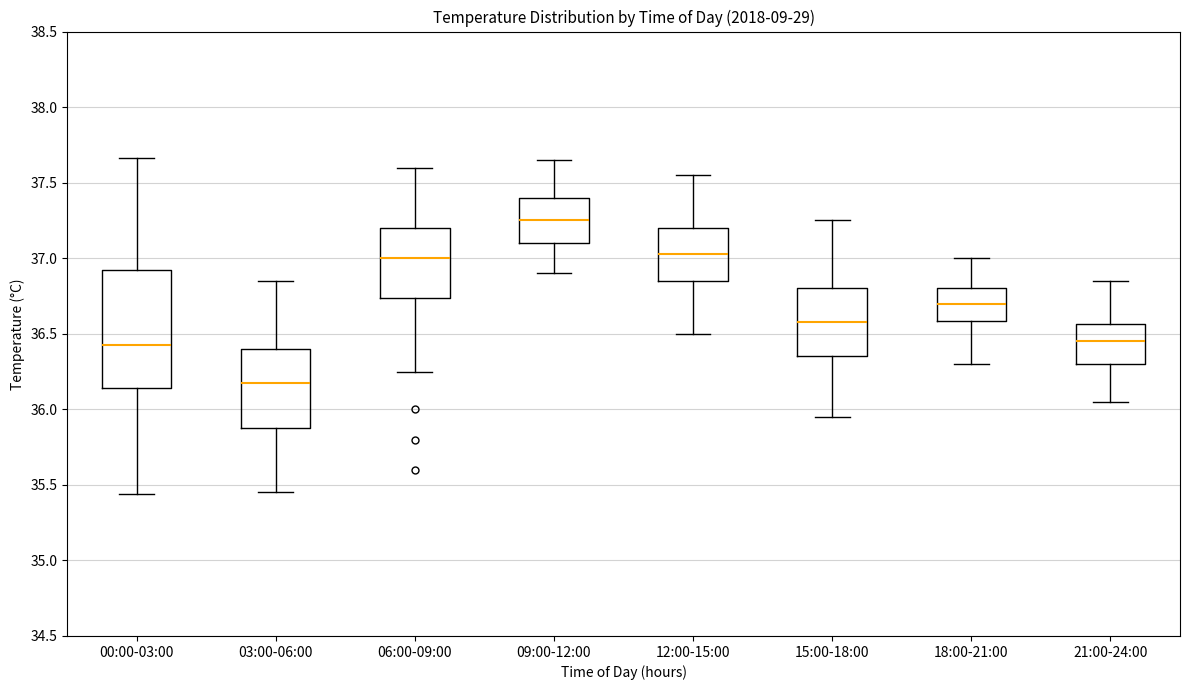

Reading left to right, read every box against the y-axis: the position of its median line, the range the box covers, and the ends of its whiskers. The values are not printed on the chart, so give them approximately, as read against the axis.

00:00-03:00: median 36.45, box 36.15 to 36.95, whiskers 35.45 to 37.65
03:00-06:00: median 36.20, box 35.90 to 36.40, whiskers 35.45 to 36.85
06:00-09:00: median 37.00, box 36.75 to 37.20, whiskers 36.25 to 37.60
09:00-12:00: median 37.25, box 37.10 to 37.40, whiskers 36.90 to 37.65
12:00-15:00: median 37.05, box 36.85 to 37.20, whiskers 36.50 to 37.55
15:00-18:00: median 36.60, box 36.35 to 36.80, whiskers 35.95 to 37.25
18:00-21:00: median 36.70, box 36.60 to 36.80, whiskers 36.30 to 37.00
21:00-24:00: median 36.45, box 36.30 to 36.55, whiskers 36.05 to 36.85